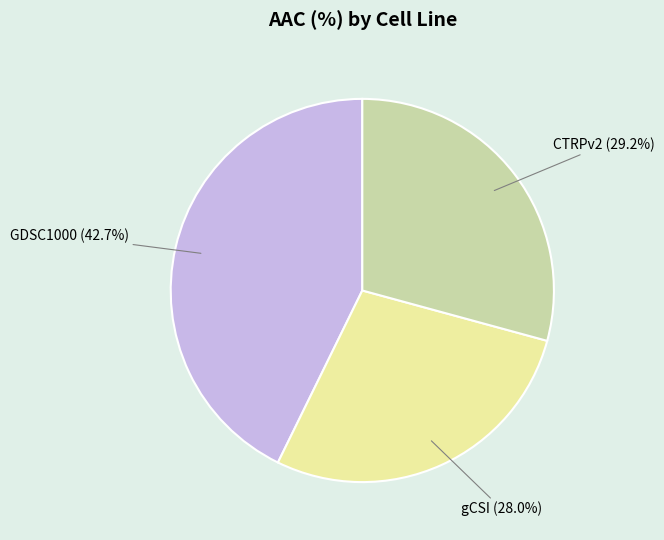

What percentage is the gCSI slice, to the nearest percent?

28%